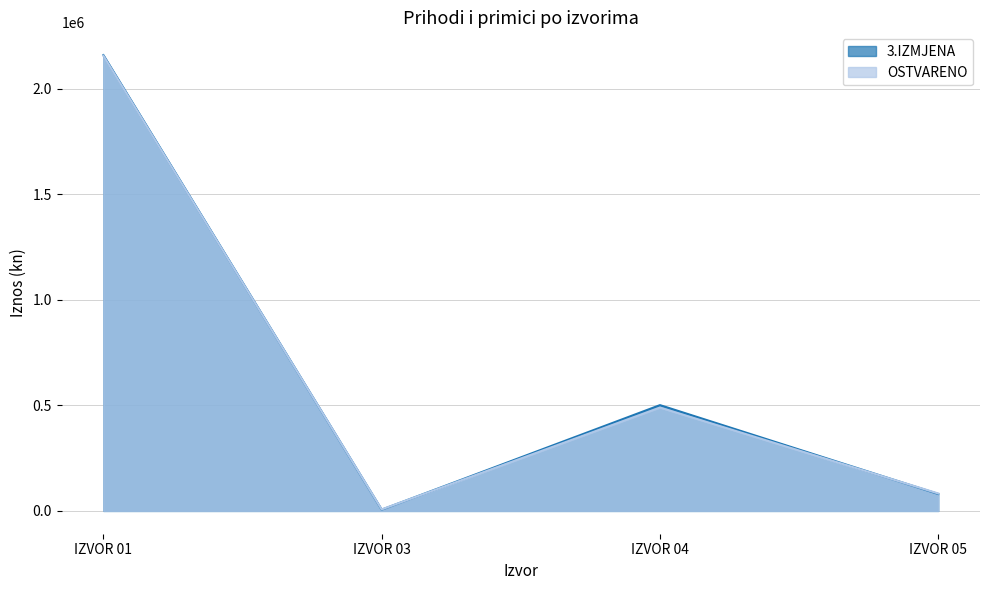

Reading left to right, transcribe all the data shown in this chart.

3.IZMJENA: IZVOR 01=2158300.0	IZVOR 03=6000.0	IZVOR 04=501000.0	IZVOR 05=80300.0
OSTVARENO: IZVOR 01=2155343.1	IZVOR 03=7179.6	IZVOR 04=489492.0	IZVOR 05=82644.4